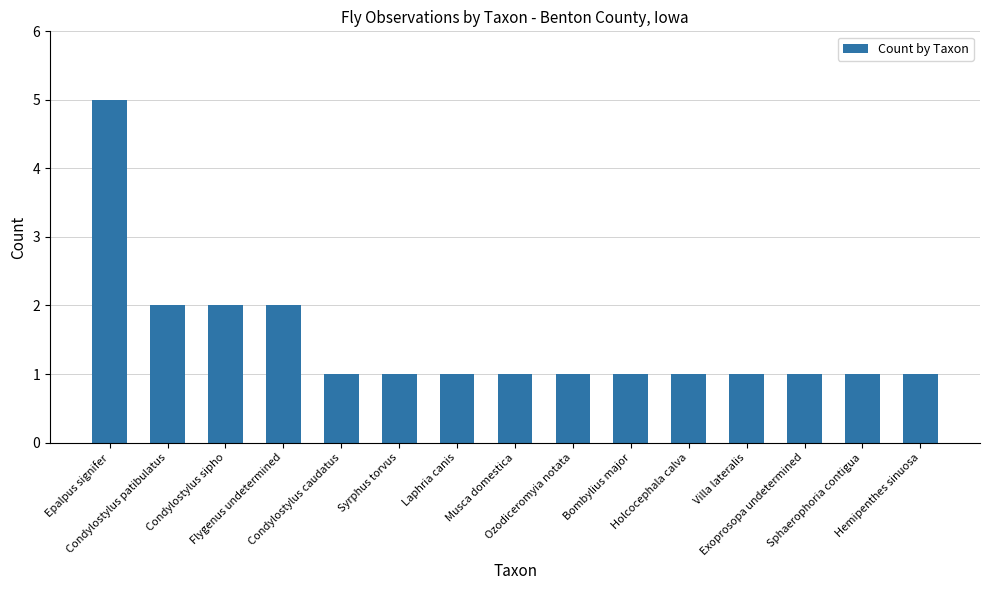

What is the difference between the maximum and second lowest values?

4